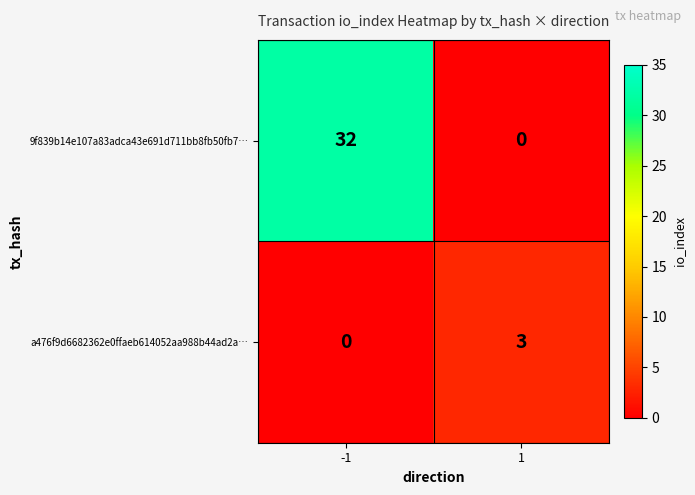

Is the value of 9f839b14e107a83adca43e691d711bb8fb50fb7… at -1 greater than the value of a476f9d6682362e0ffaeb614052aa988b44ad2a… at -1?

Yes